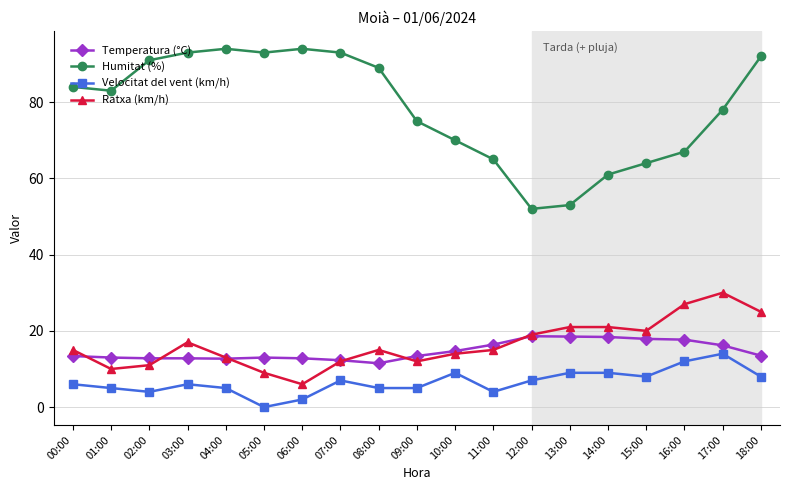

How many positive values does the Velocitat del vent (km/h) series have?

18